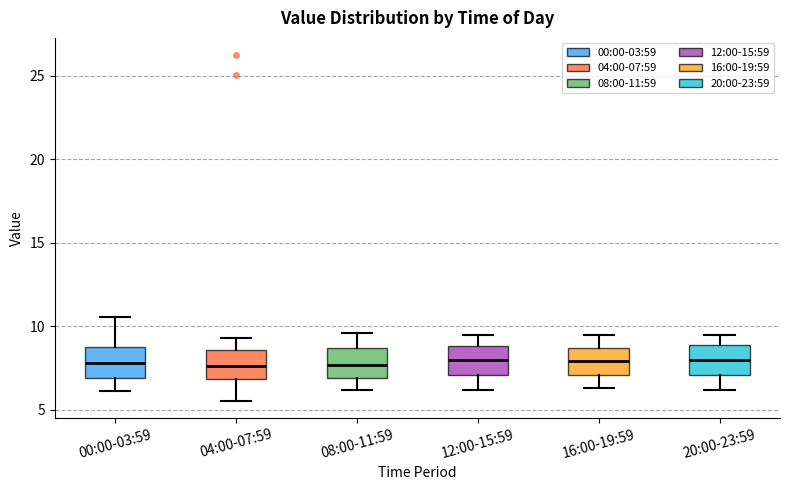

Reading left to right, transcribe this box plot: for each box, give where its median line is, the range the box spans, and where its two whiskers end, as read against the y-axis. The values are not printed on the chart, so give them approximately, as read against the axis.

00:00-03:59: median 8.0, box 7.0 to 9.0, whiskers 6.0 to 10.5
04:00-07:59: median 7.5, box 7.0 to 8.5, whiskers 5.5 to 9.5
08:00-11:59: median 7.5, box 7.0 to 8.5, whiskers 6.0 to 9.5
12:00-15:59: median 8.0, box 7.0 to 9.0, whiskers 6.0 to 9.5
16:00-19:59: median 8.0, box 7.0 to 8.5, whiskers 6.5 to 9.5
20:00-23:59: median 8.0, box 7.0 to 9.0, whiskers 6.0 to 9.5